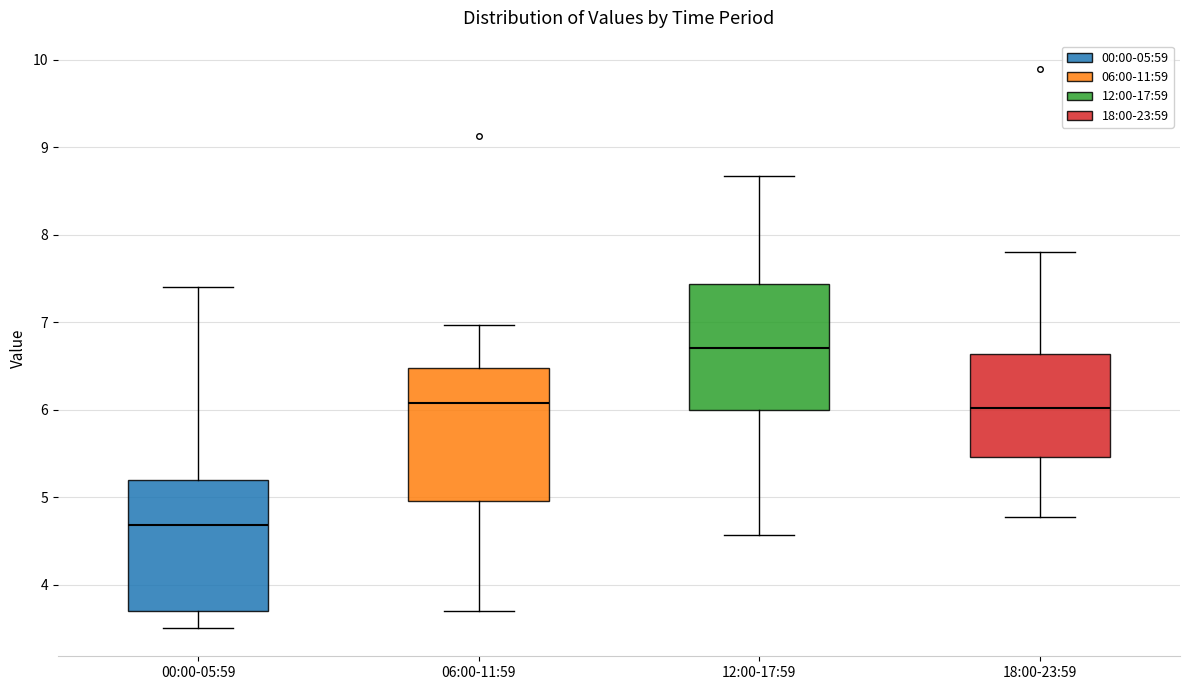

Which box's median line is the highest?

12:00-17:59